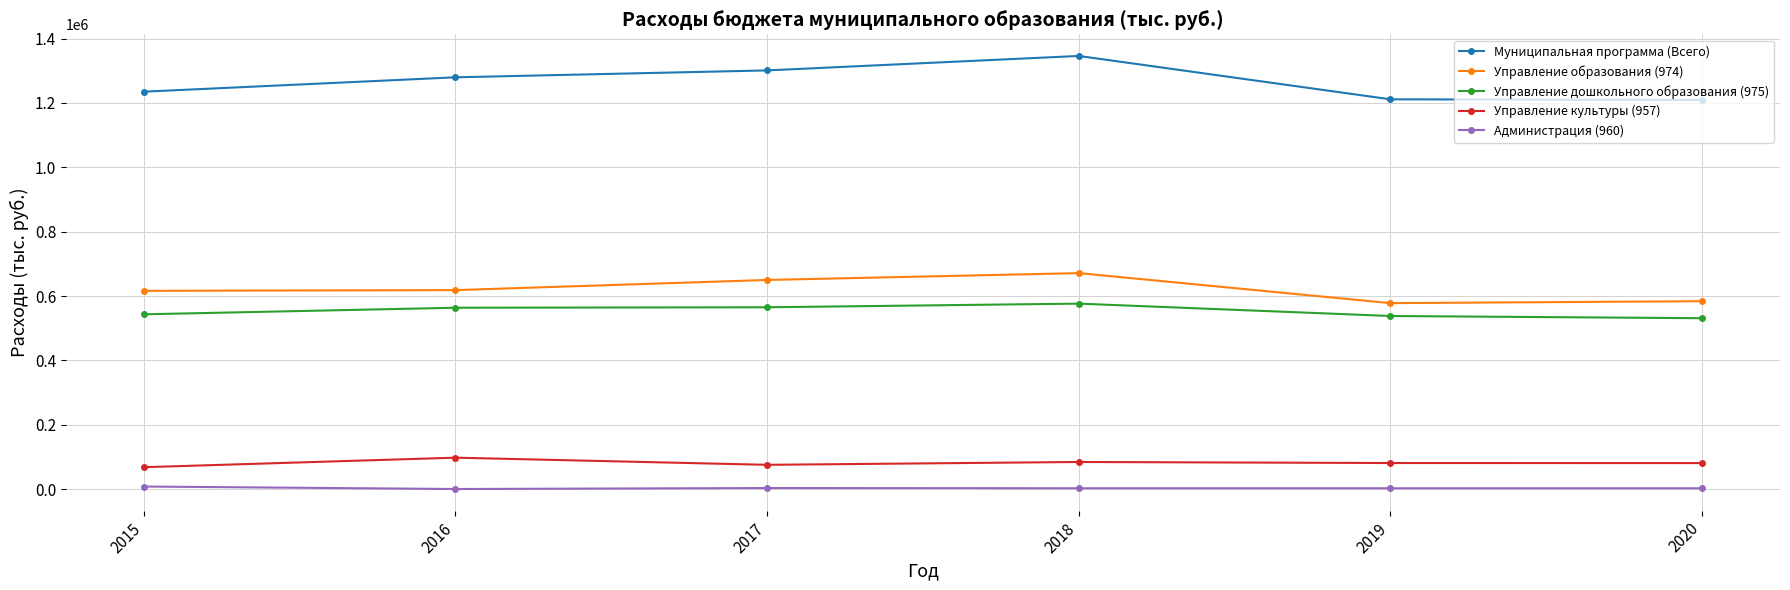

Which category has the highest value in the Управление культуры (957) series?

2016